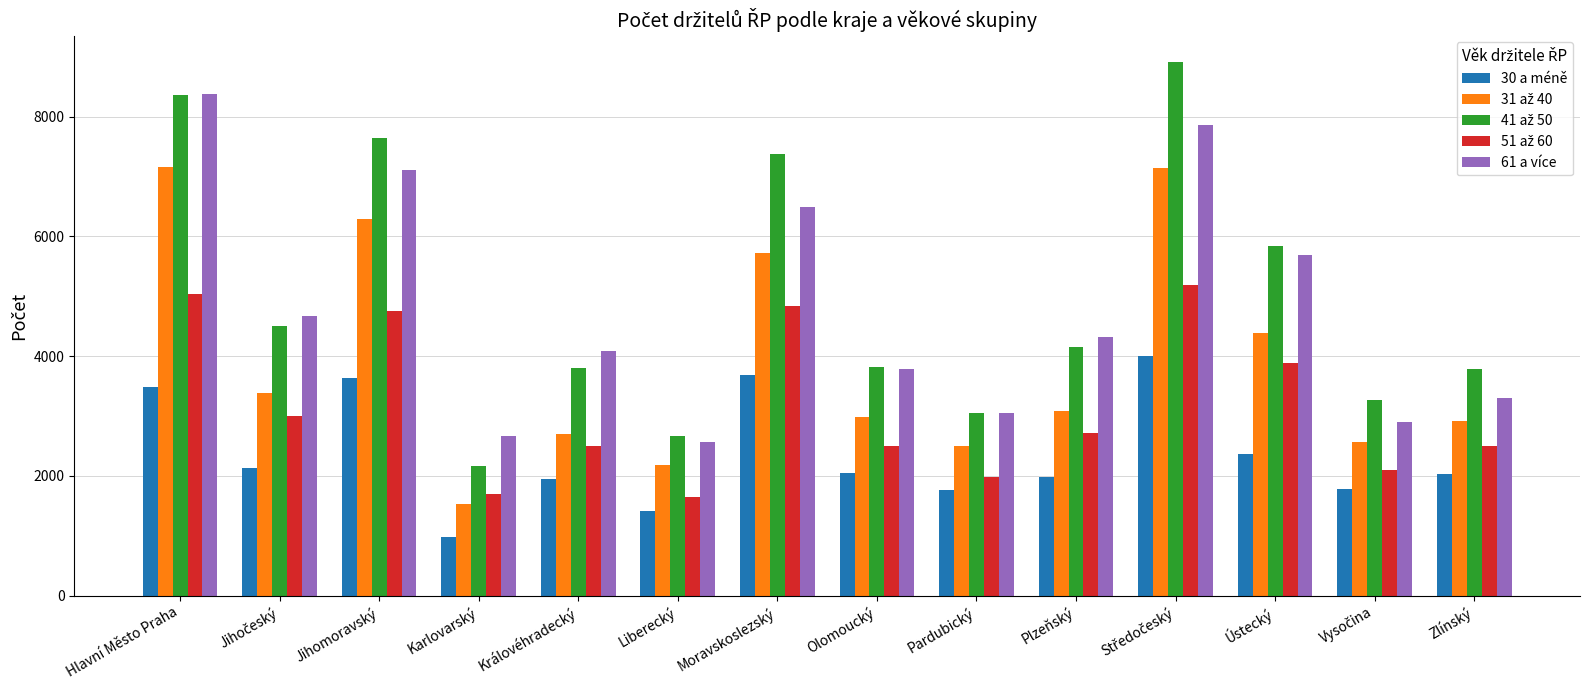

What is the approximate value of 30 a méně at Pardubický, to the nearest 50?

1750